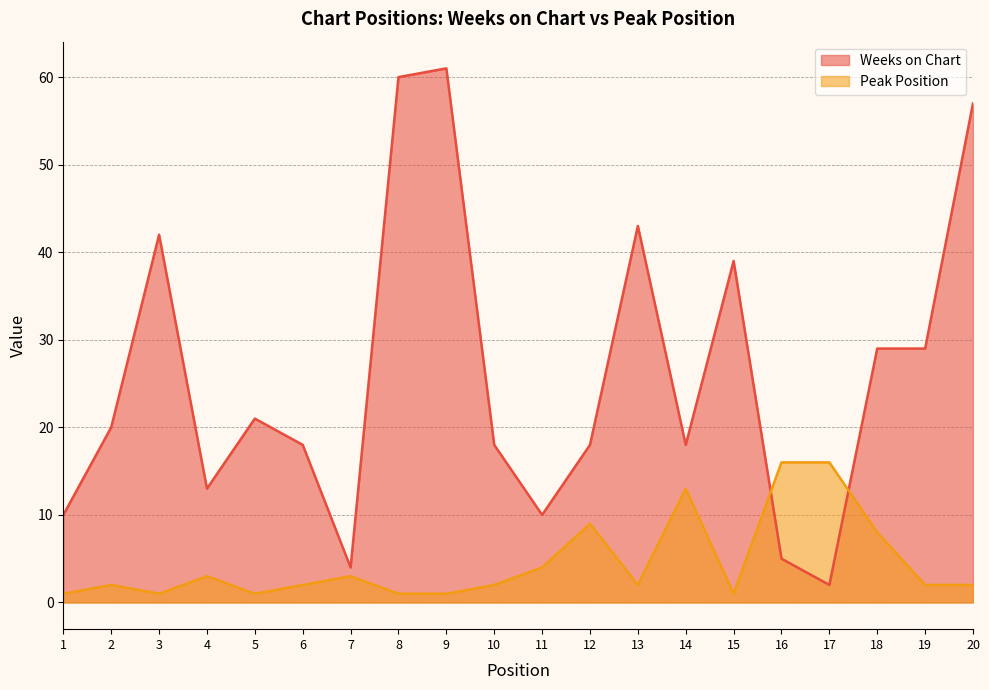

What is the minimum value for Peak Position?

1